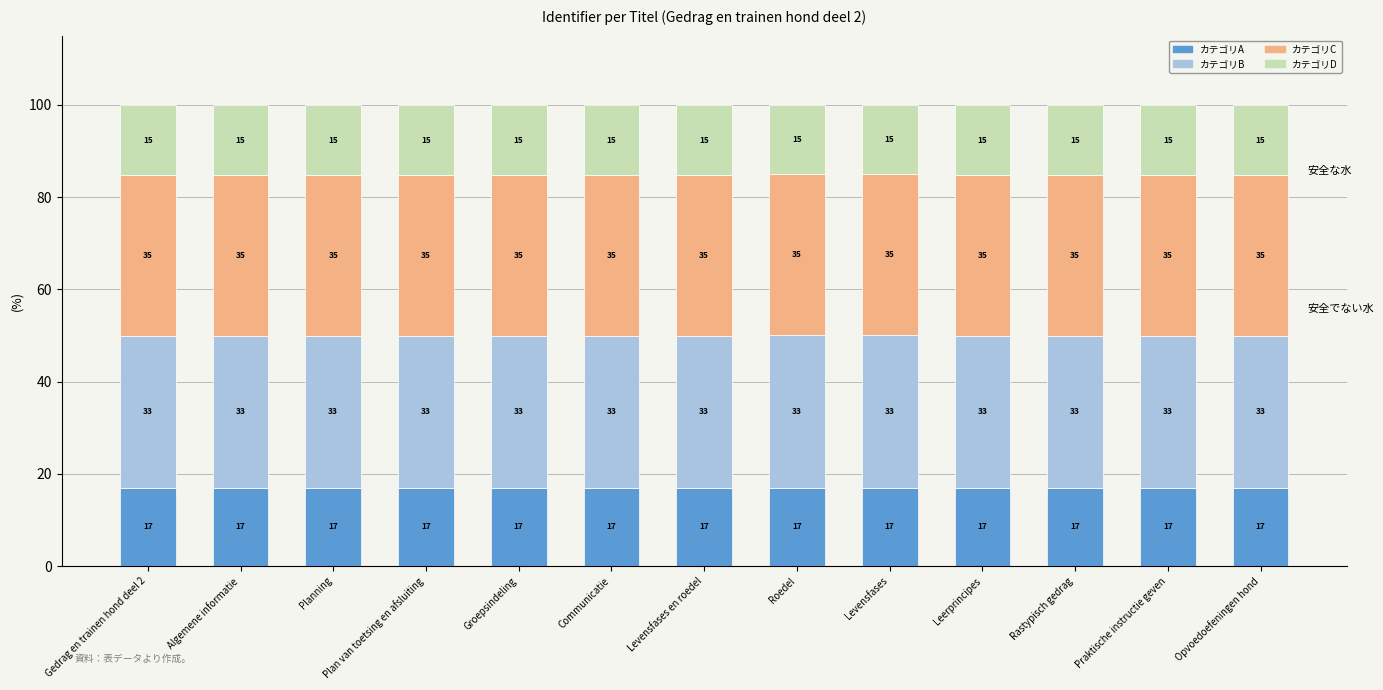

What is the lowest value of the カテゴリA series?

17.0